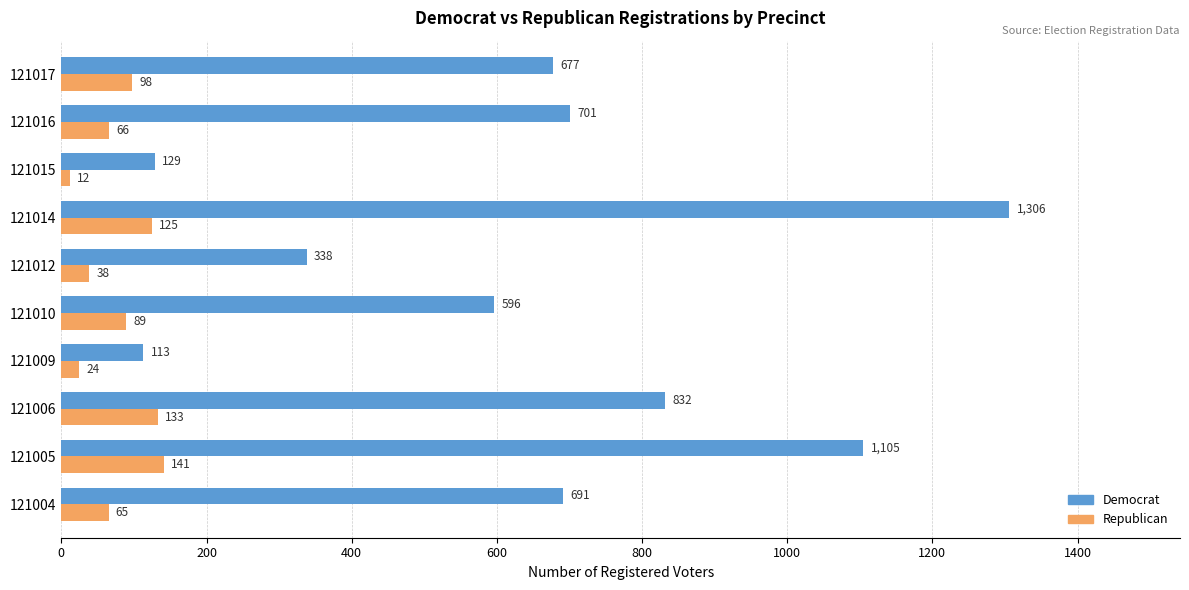

Rank the series by their maximum value, from lowest to highest.

Republican, Democrat